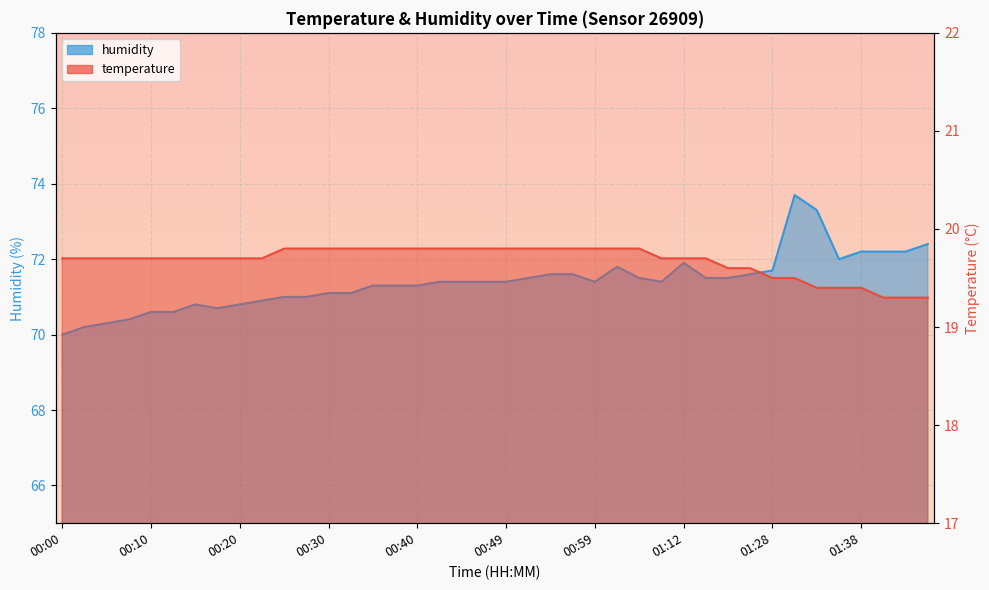

Rank the series at 00:37 from lowest to highest value.

temperature, humidity